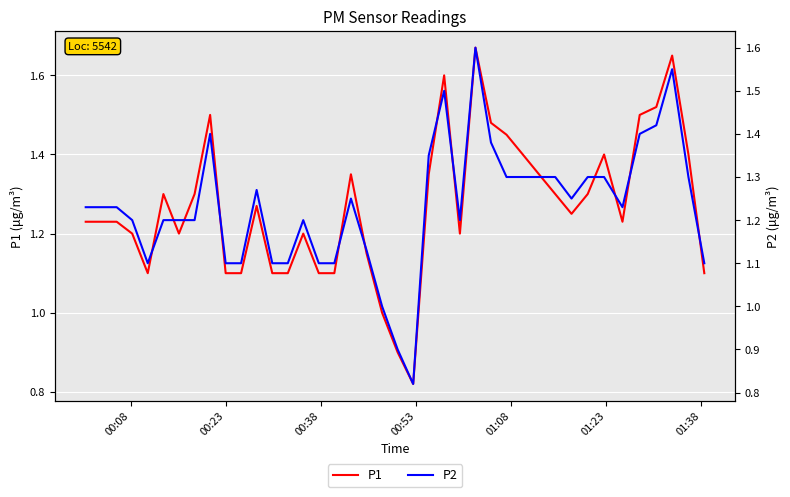

True or false: P1 and P2 cross at least once.

False